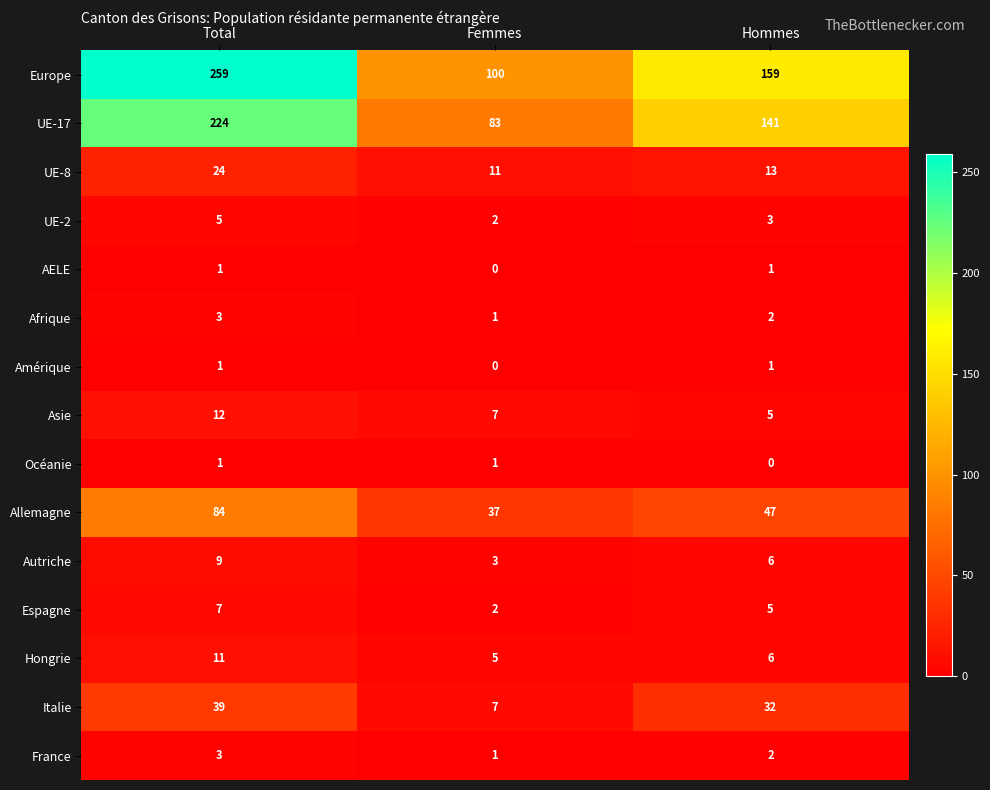

The France series shows 3 at Total. True or false?

True